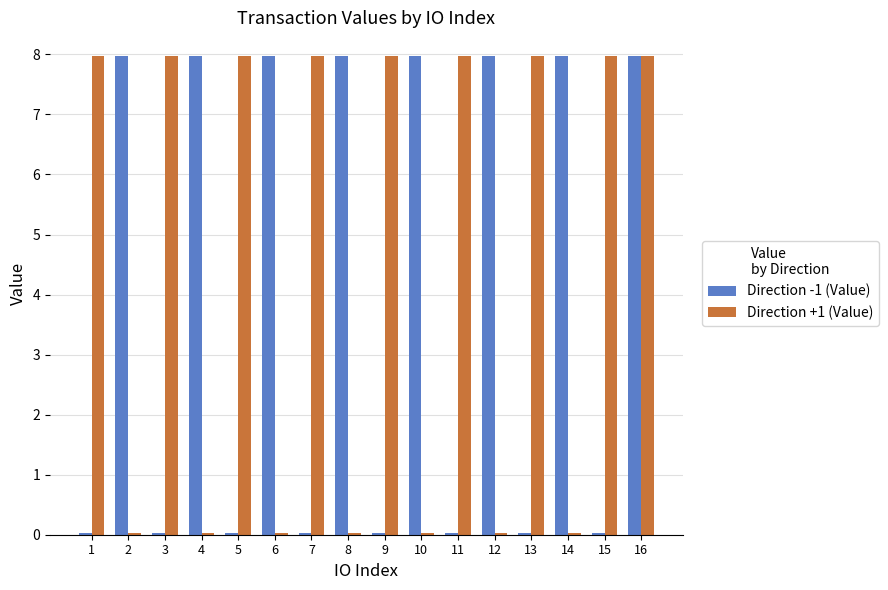

True or false: Direction -1 (Value) has a value of 0.0 at 9.

True